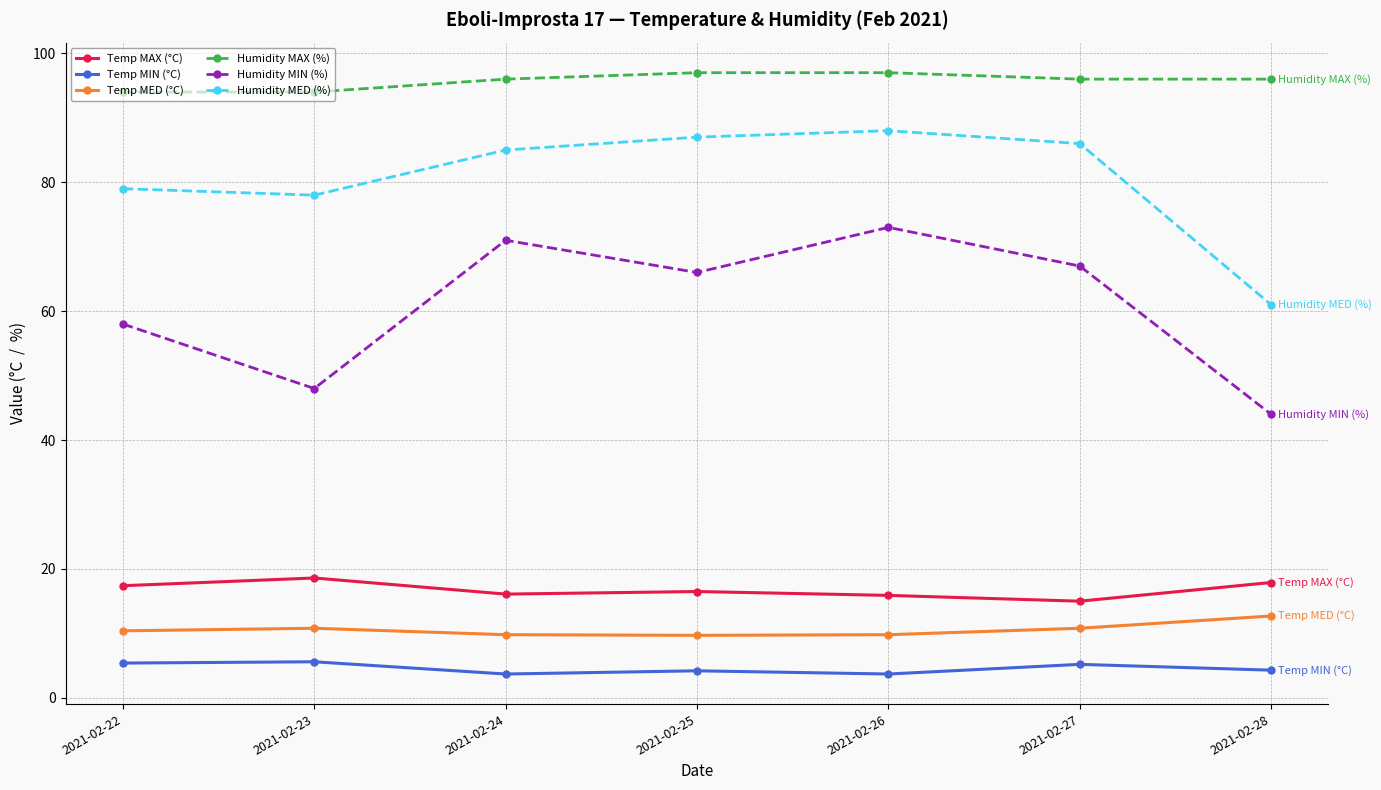

What is the maximum value for Humidity MAX (%)?

97.0